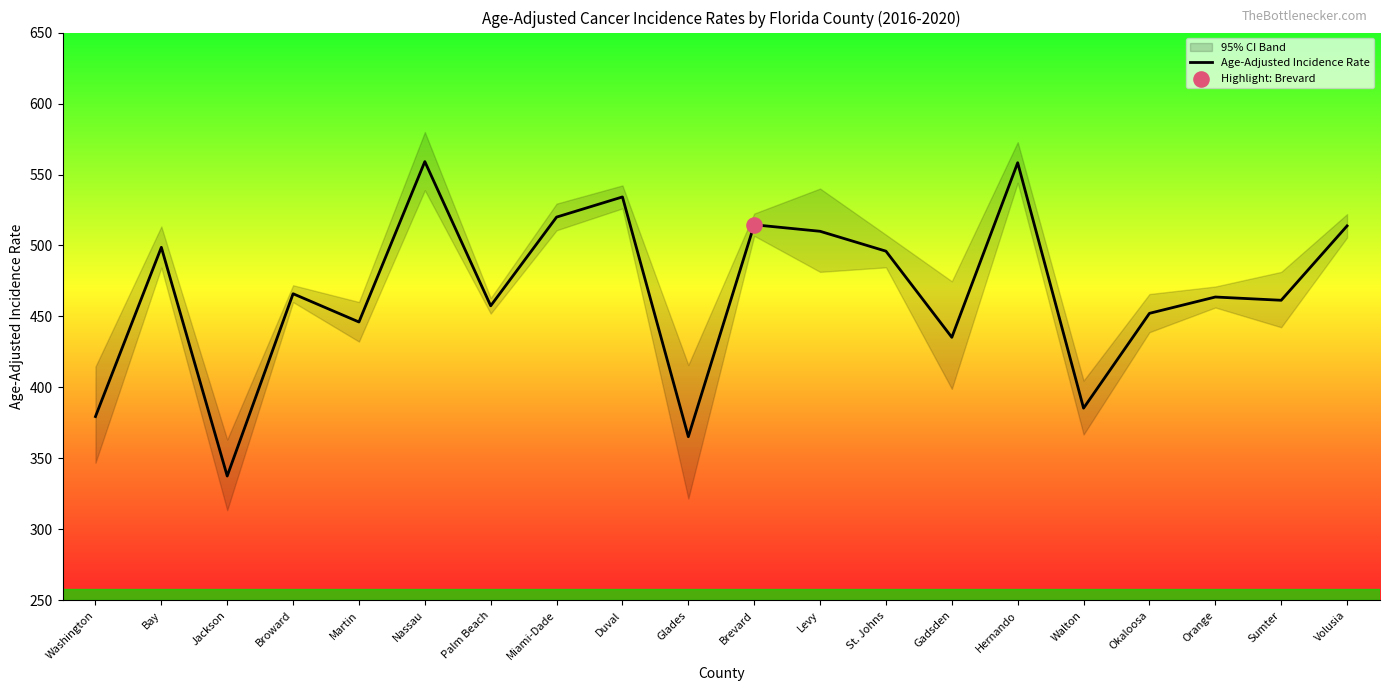

Approximately how many times larger is the value at Miami-Dade compared to Jackson?

1.5